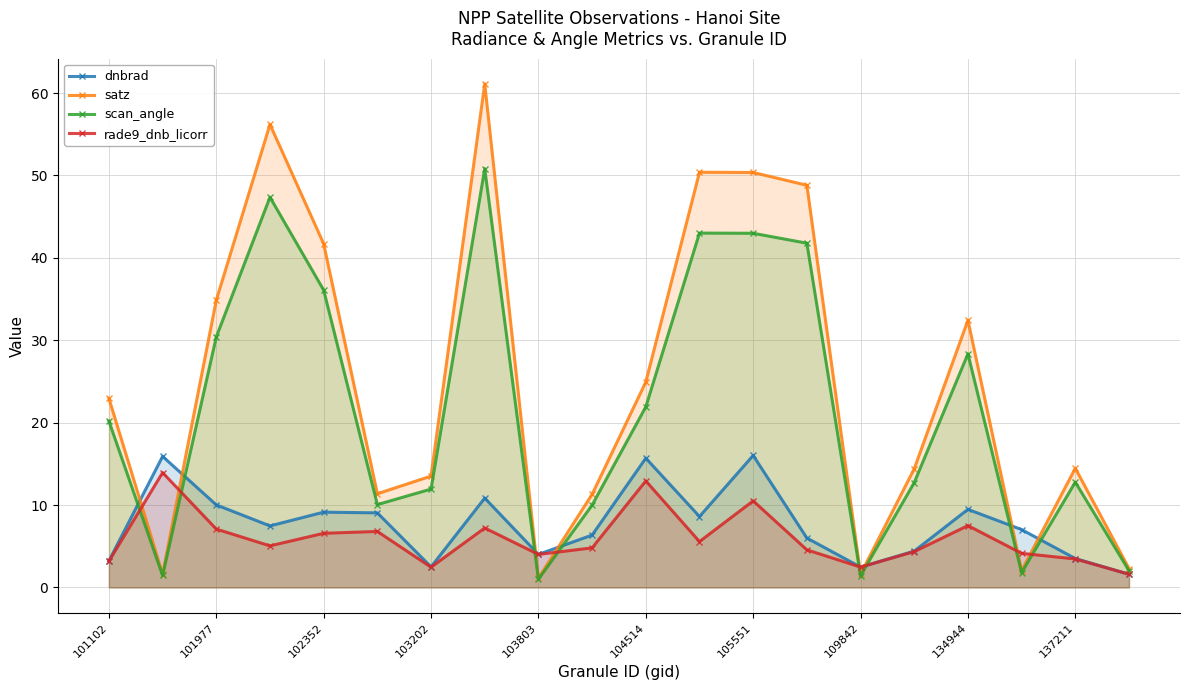

True or false: scan_angle has more than 1 points higher than both neighbors.

True